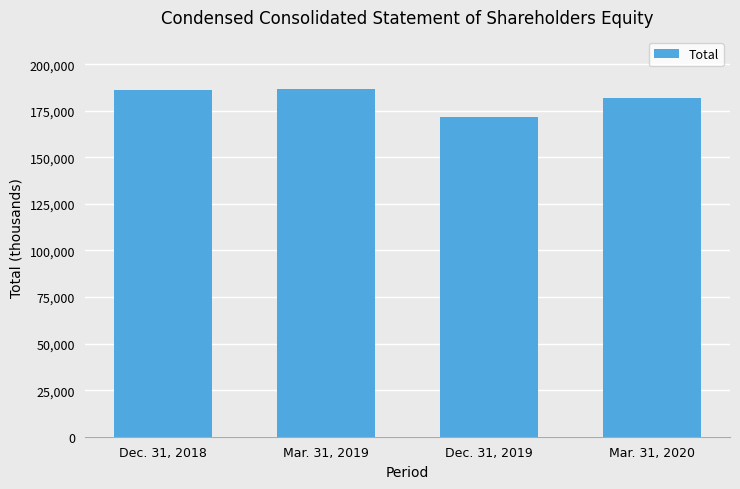

Read the value at Dec. 31, 2018, to the nearest 10.

186080